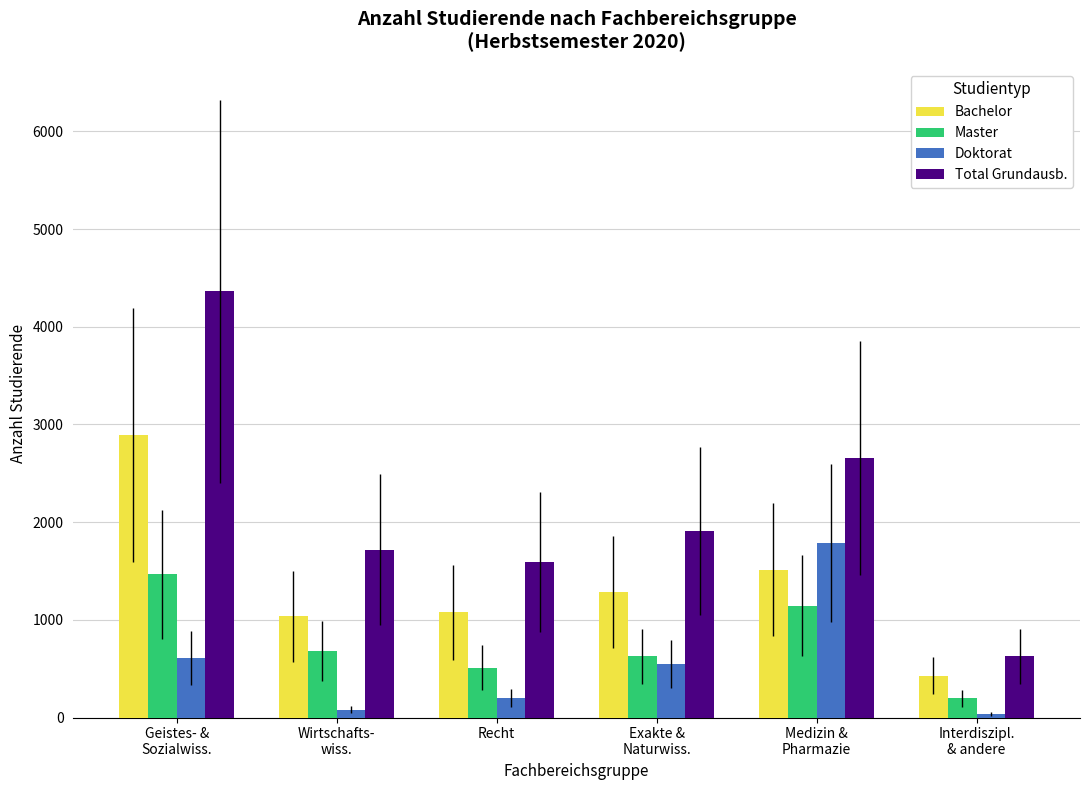

What is the difference between the highest and lowest values at Exakte &
Naturwiss.?

1366